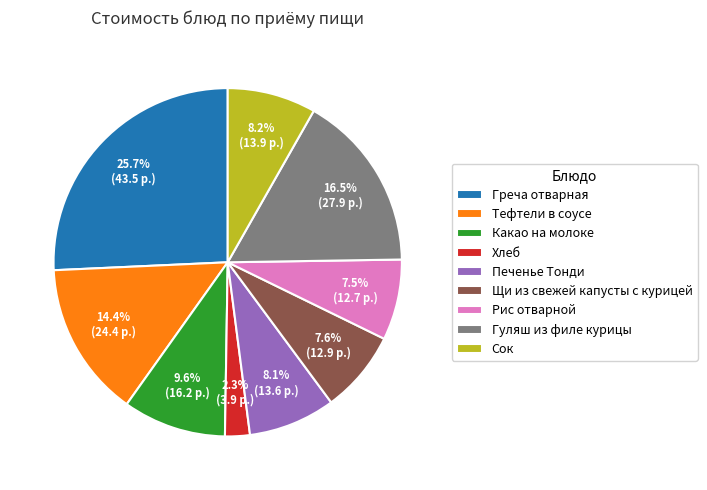

To the nearest percent, what is the difference between the Рис отварной and Какао на молоке slice percentages?

2%